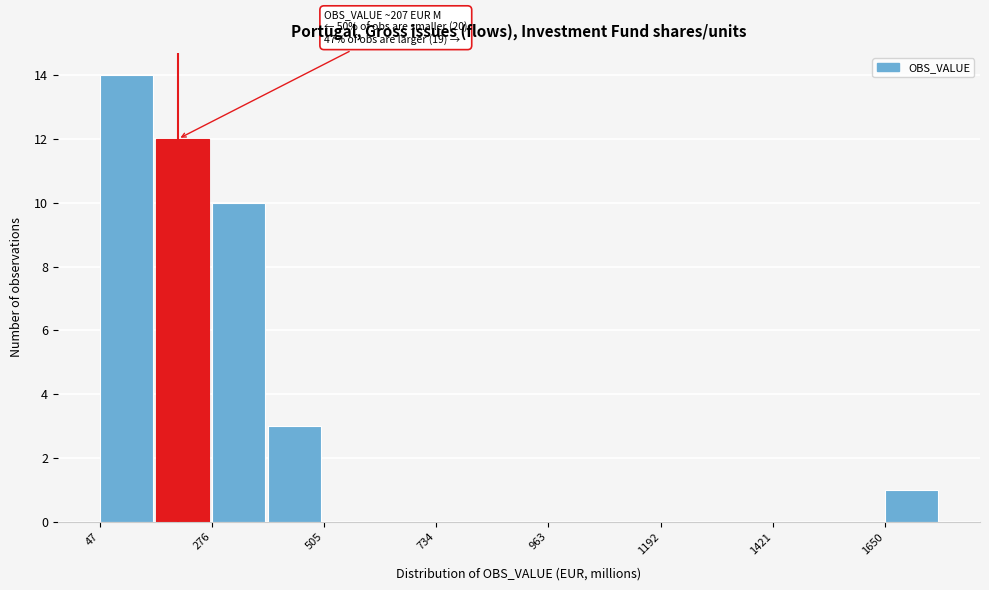

Around what value on the x-axis is the tallest bar? Give the approximate position of its centre, as read against the axis.

100